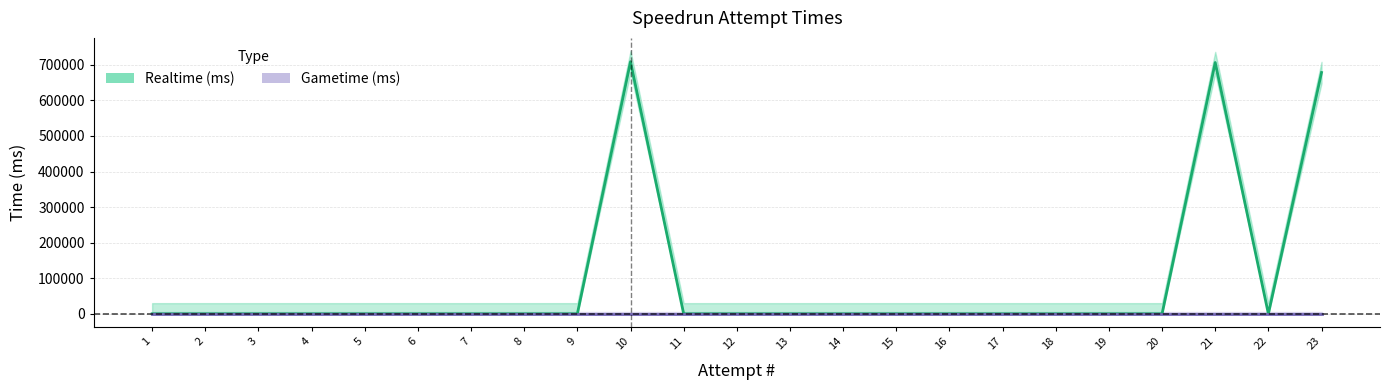

At which category is the sum across all series the highest?

10